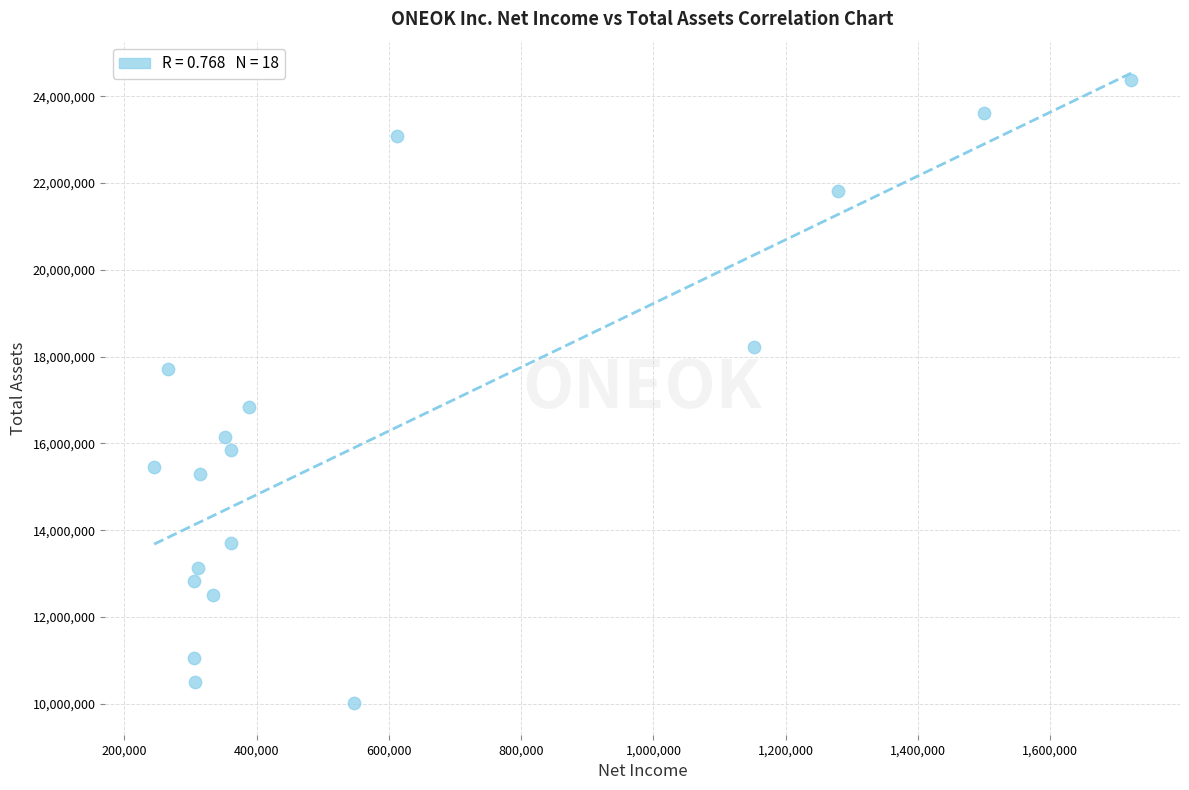

What Y value in the scatter plot is closest to 17196280?

16845937